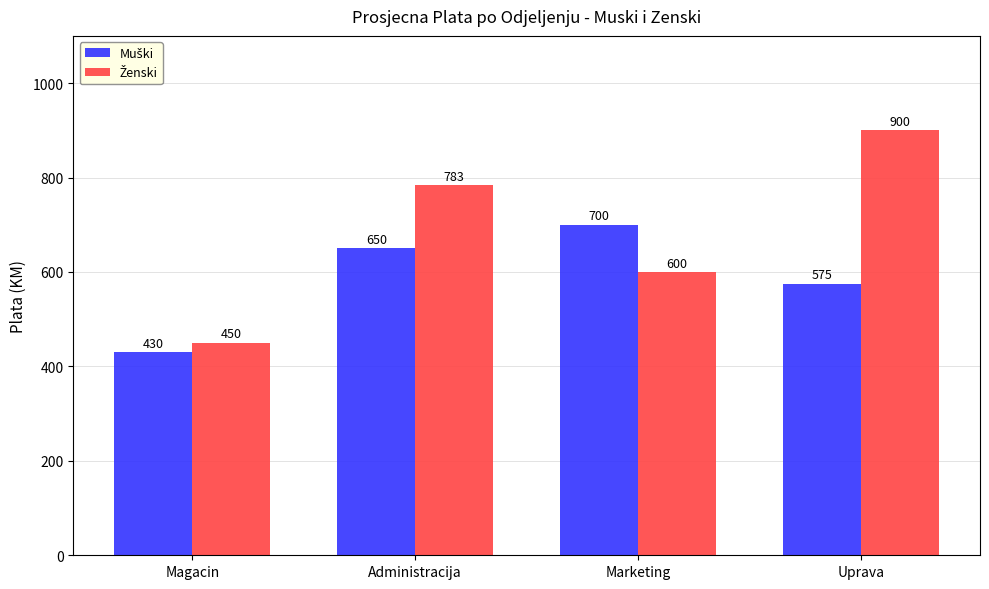

What is the difference between the highest and lowest values at Uprava?

325.0